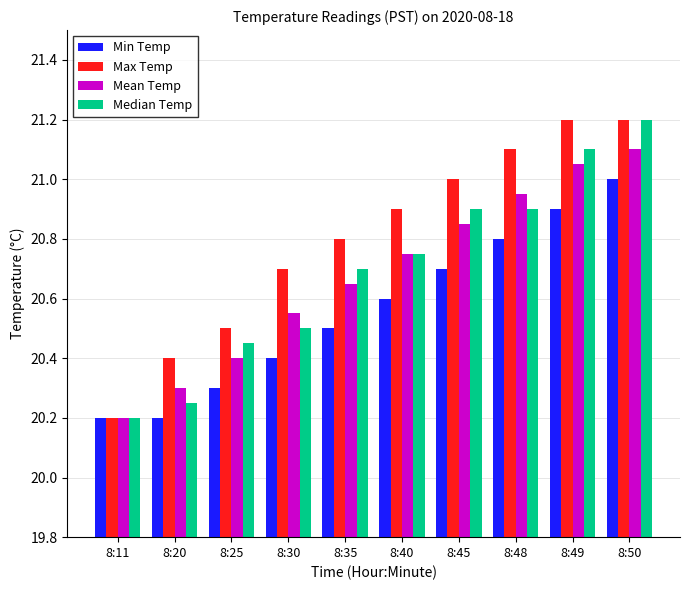

What is the difference between the second highest and minimum values in the Min Temp series?

0.7